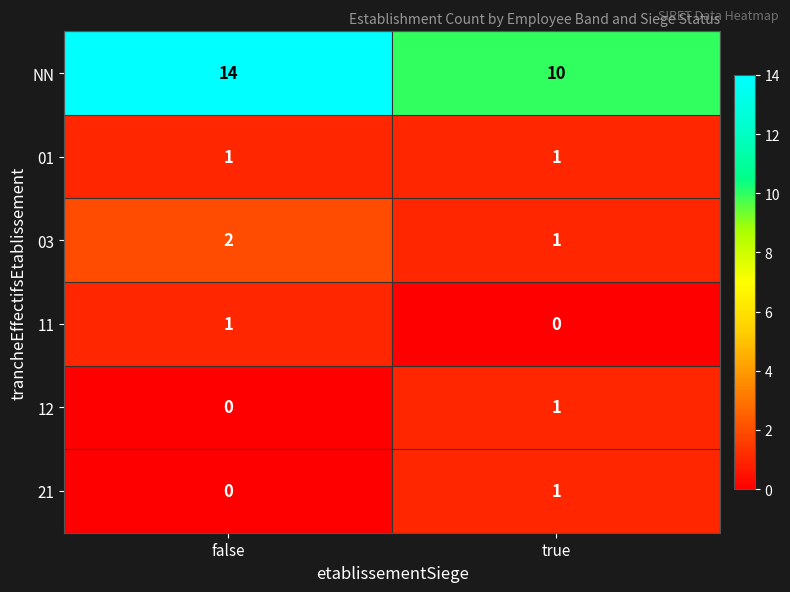

What is the greatest value displayed?

14